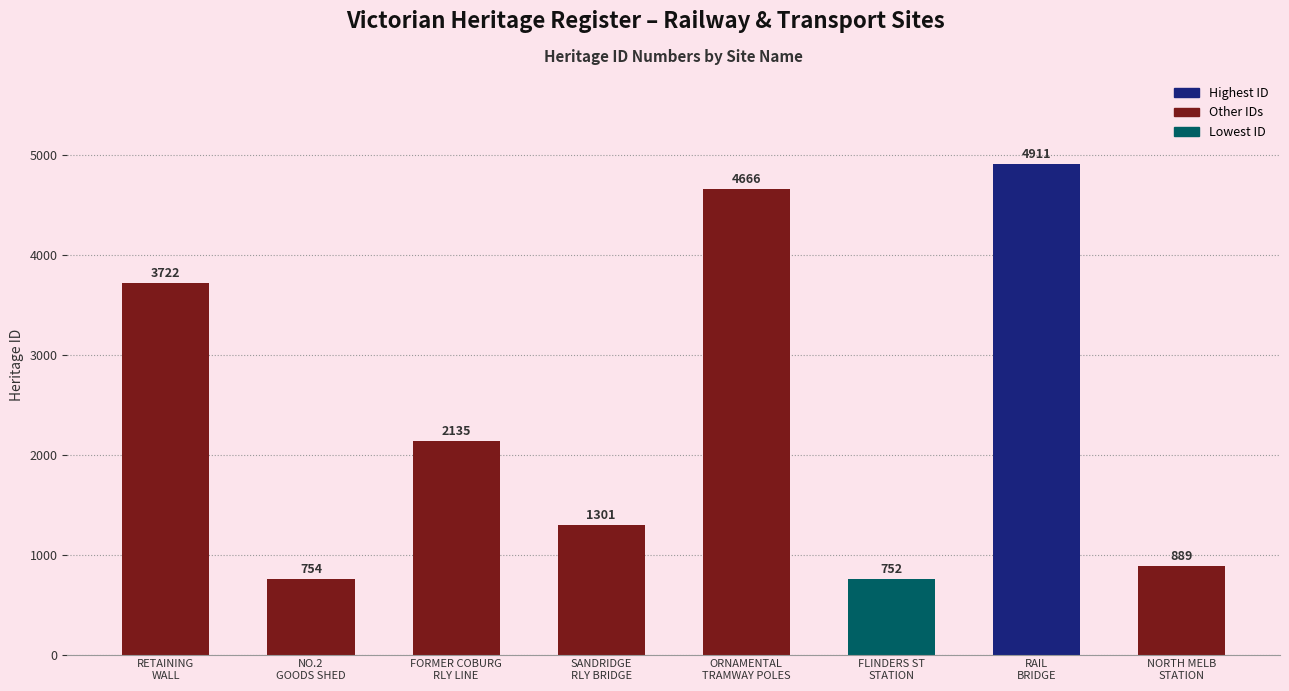

Where does the data first go above 2135?

RETAINING
WALL